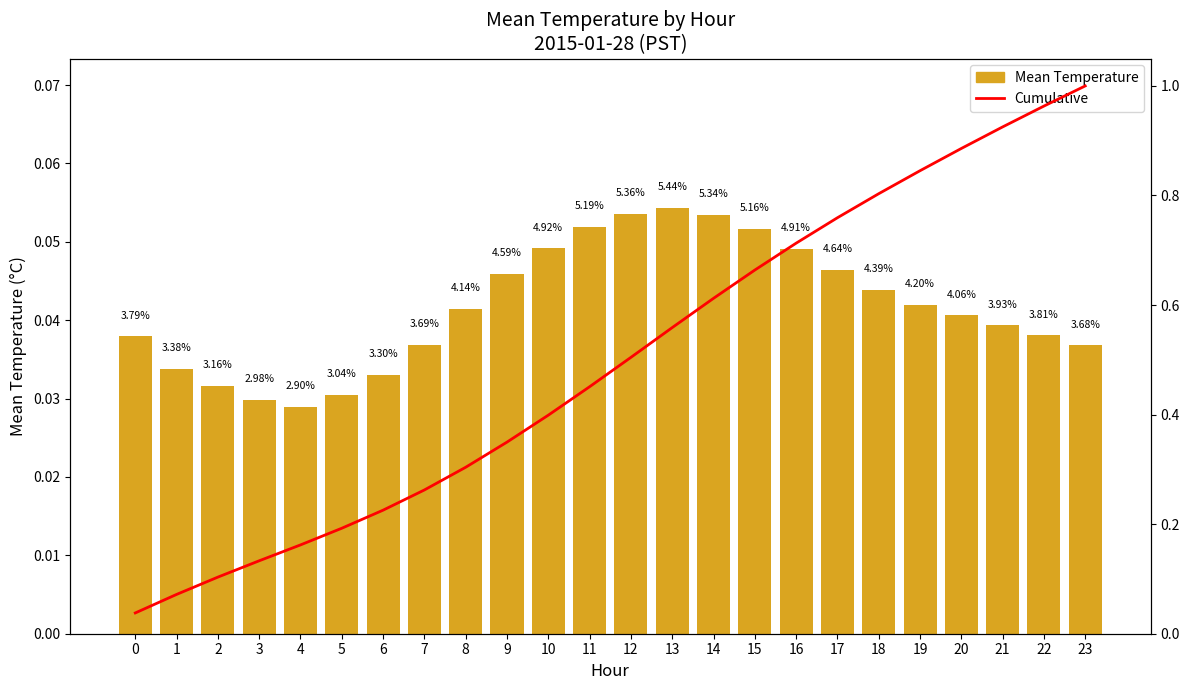

What is the value of the Cumulative bar at the 2nd from the left?

0.1